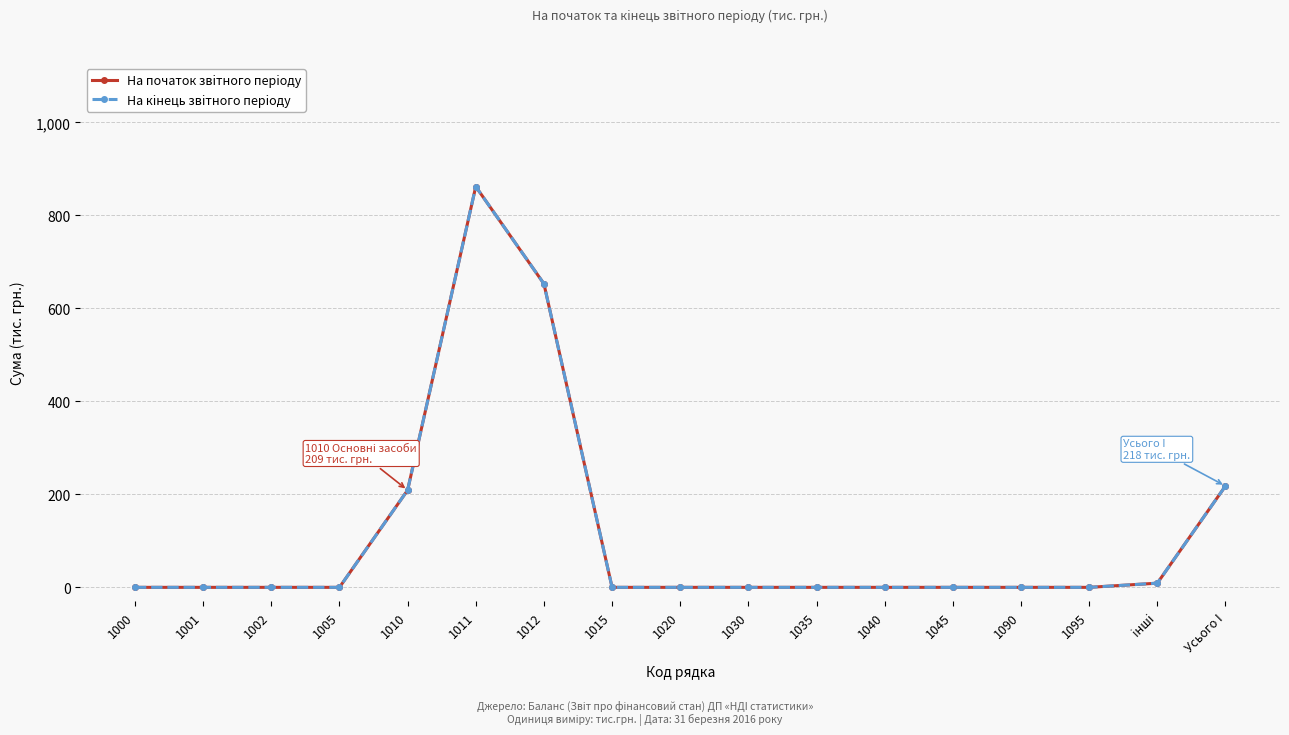

Does the chart have visible grid lines?

Yes